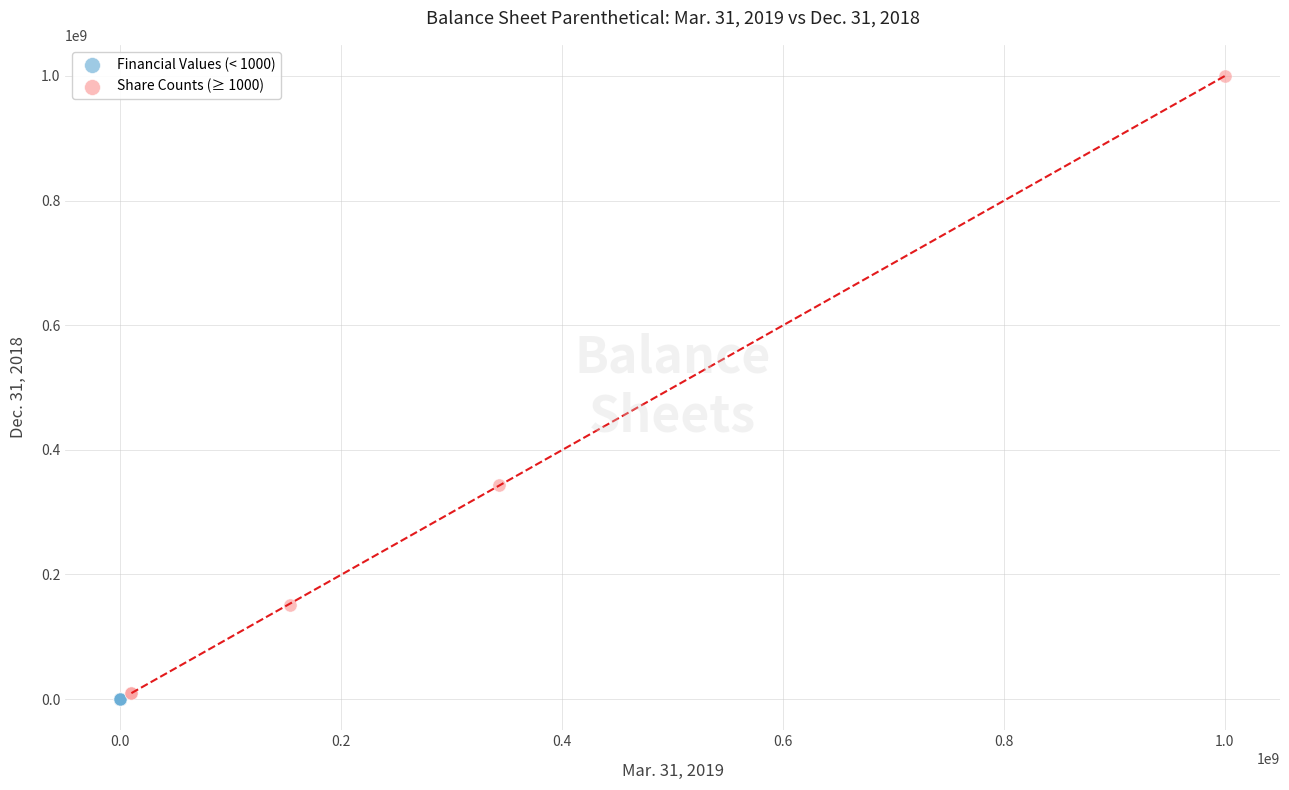

Which series has the widest spread of Y values?

Share Counts (≥ 1000)